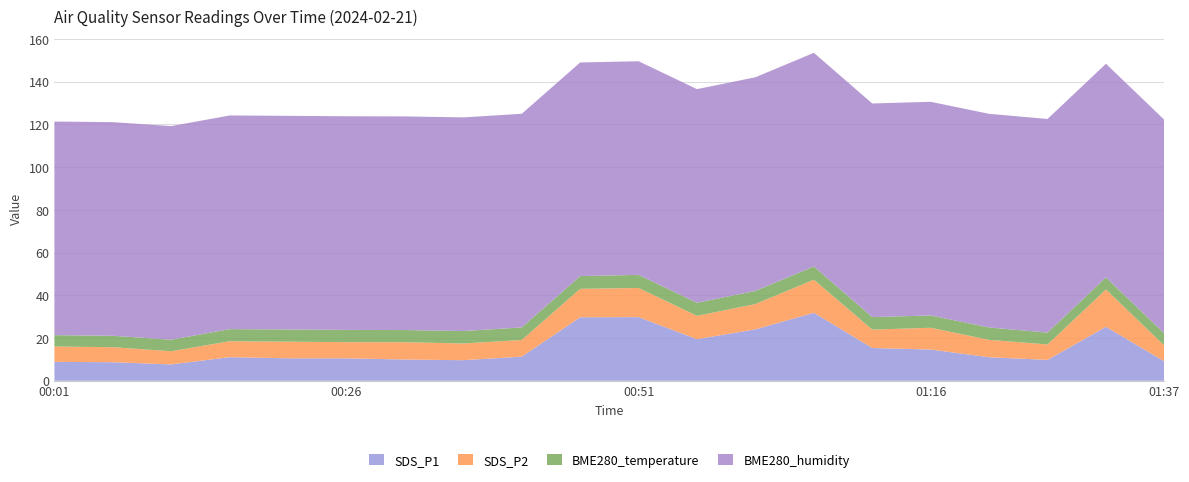

Reading left to right, list all the values displayed in this chart.

SDS_P1: 00:01=8.8	00:06=8.7	00:11=7.7	00:16=11.1	00:21=10.5	00:26=10.5	00:31=9.9	00:36=9.6	00:41=11.3	00:46=29.7	00:51=29.8	00:56=19.5	01:01=24.1	01:06=31.8	01:11=15.3	01:16=14.6	01:21=11.0	01:26=9.8	01:31=25.3	01:37=9.1
SDS_P2: 00:01=7.2	00:06=7.0	00:11=6.2	00:16=7.5	00:21=7.8	00:26=7.6	00:31=8.1	00:36=7.8	00:41=7.8	00:46=13.3	00:51=13.7	00:56=10.9	01:01=11.8	01:06=15.5	01:11=8.6	01:16=10.2	01:21=8.1	01:26=7.2	01:31=17.4	01:37=7.4
BME280_temperature: 00:01=5.3	00:06=5.3	00:11=5.4	00:16=5.7	00:21=5.7	00:26=5.7	00:31=5.7	00:36=5.8	00:41=5.9	00:46=6.0	00:51=6.1	00:56=6.1	01:01=6.1	01:06=6.2	01:11=5.8	01:16=5.8	01:21=5.8	01:26=5.5	01:31=5.7	01:37=5.7
BME280_humidity: 00:01=100.0	00:06=100.0	00:11=100.0	00:16=100.0	00:21=100.0	00:26=100.0	00:31=100.0	00:36=100.0	00:41=100.0	00:46=100.0	00:51=100.0	00:56=100.0	01:01=100.0	01:06=100.0	01:11=100.0	01:16=100.0	01:21=100.0	01:26=100.0	01:31=100.0	01:37=100.0